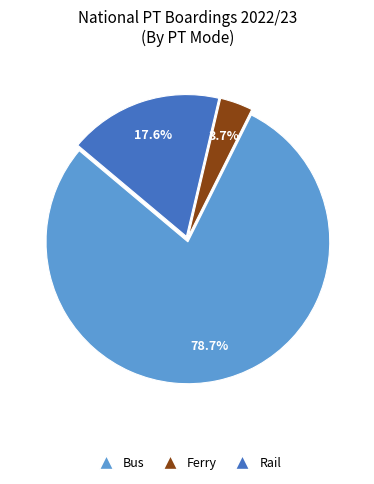

Is there any slice that represents more than half of the pie?

Yes